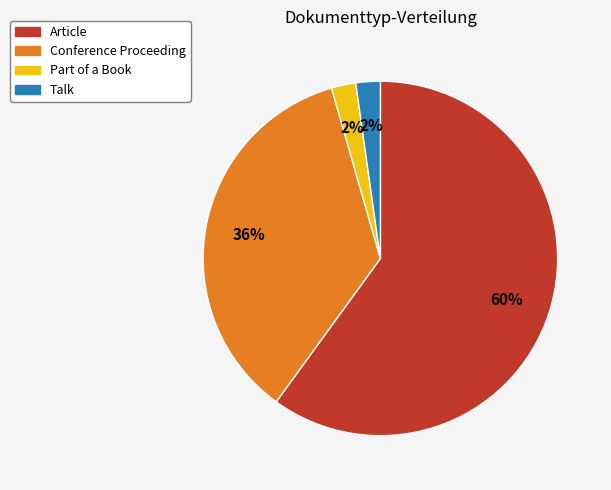

Which category has the biggest portion of the pie?

Article